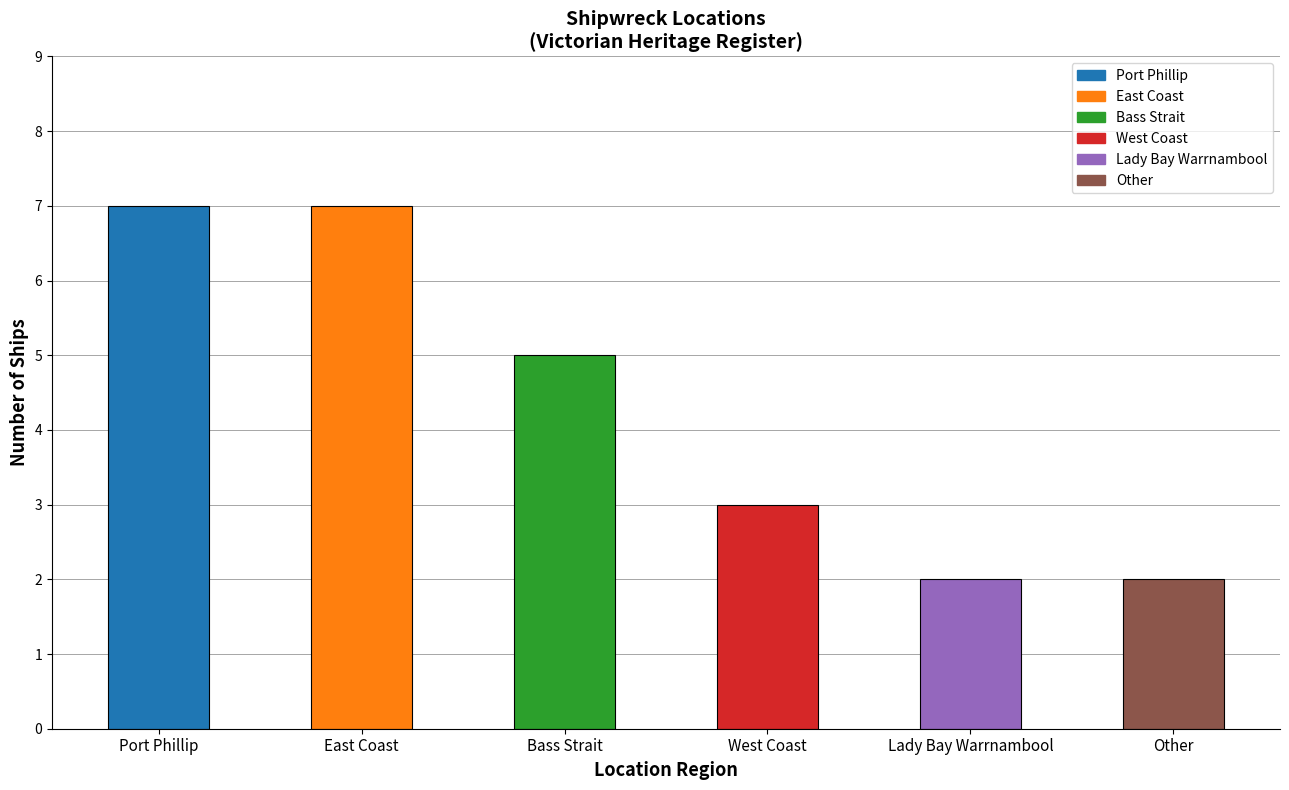

Between West Coast and Bass Strait, which is larger?

Bass Strait